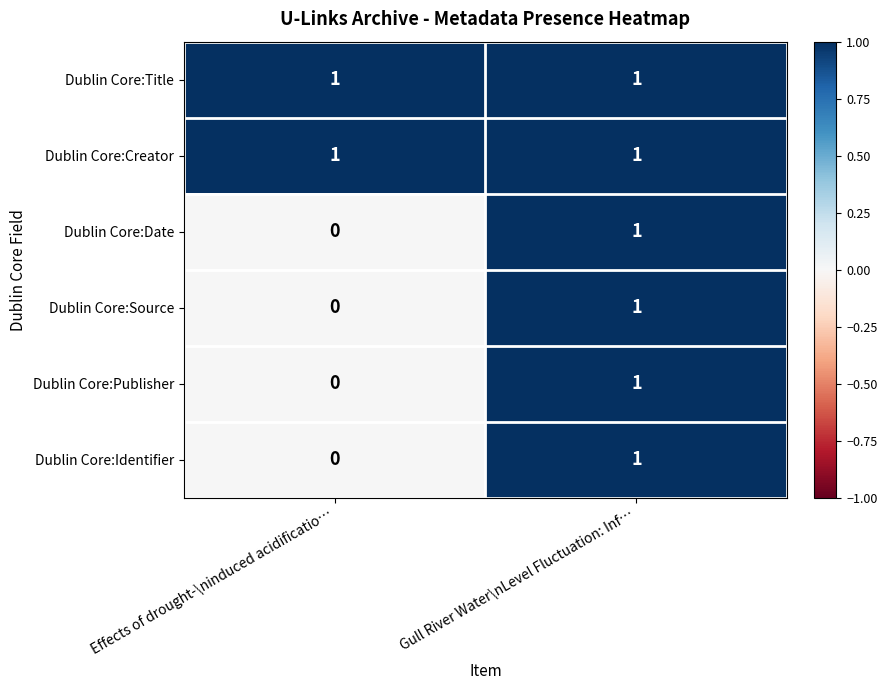

What is the total value across all series at Gull River Water\nLevel Fluctuation: Inf…?

6